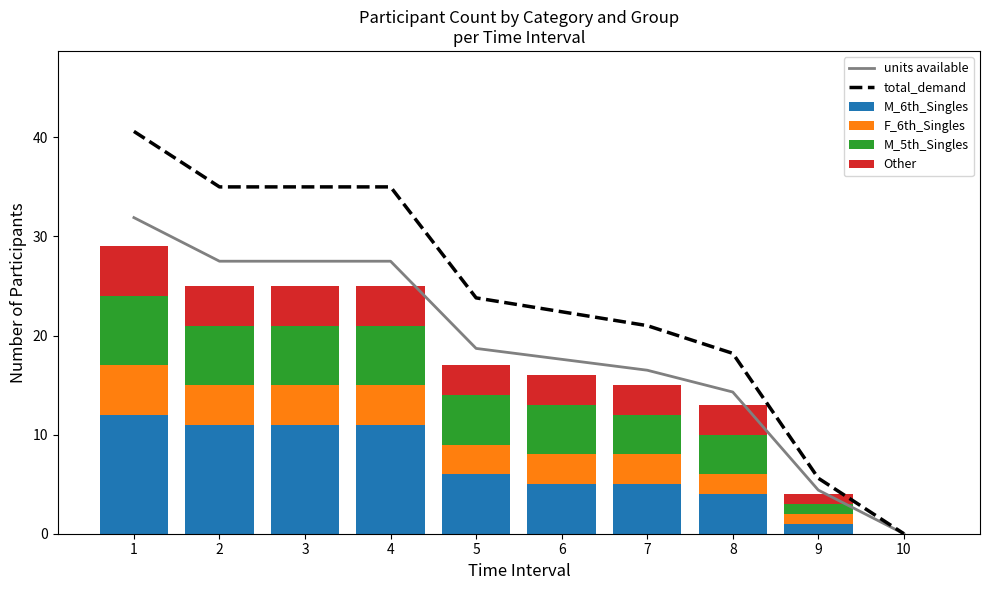

Reading left to right, transcribe all the data shown in this chart.

units available: 31.9	27.5	27.5	27.5	18.7	17.6	16.5	14.3	4.4	0.0
total_demand: 40.6	35.0	35.0	35.0	23.8	22.4	21.0	18.2	5.6	0.0
M_6th_Singles: 12.0	11.0	11.0	11.0	6.0	5.0	5.0	4.0	1.0	0.0
F_6th_Singles: 5.0	4.0	4.0	4.0	3.0	3.0	3.0	2.0	1.0	0.0
M_5th_Singles: 7.0	6.0	6.0	6.0	5.0	5.0	4.0	4.0	1.0	0.0
Other: 5.0	4.0	4.0	4.0	3.0	3.0	3.0	3.0	1.0	0.0